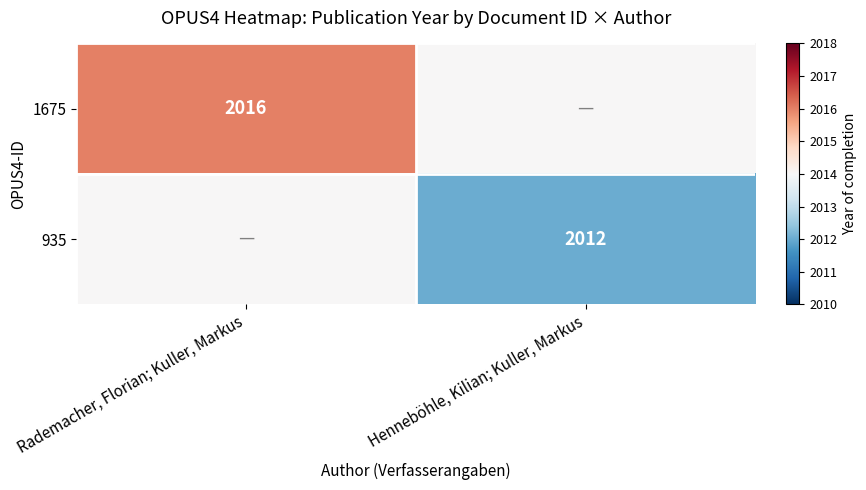

The value of 935 at Henneböhle, Kilian; Kuller, Markus is 2012. True or false?

True